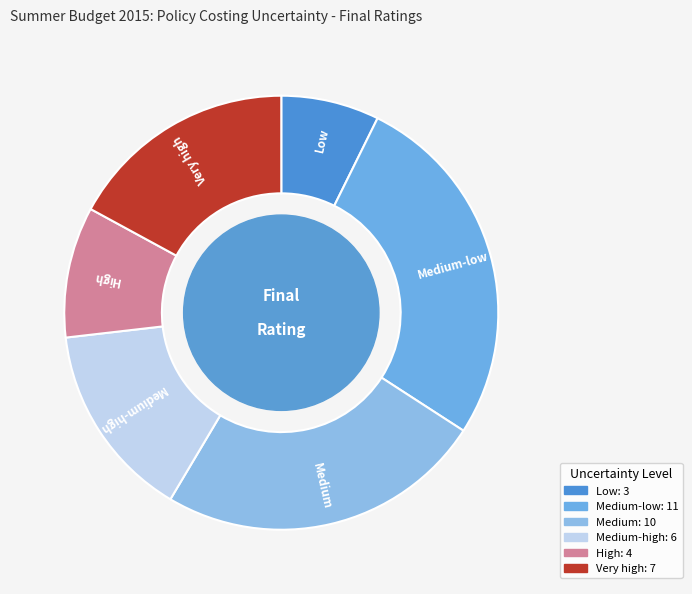

Does Medium account for over 50% of the chart?

No